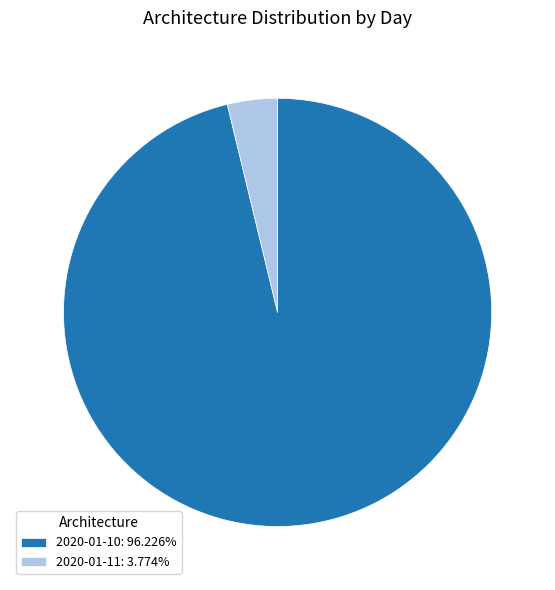

Is the sum of 2020-01-10: 96.226% and 2020-01-11: 3.774% greater than half?

Yes